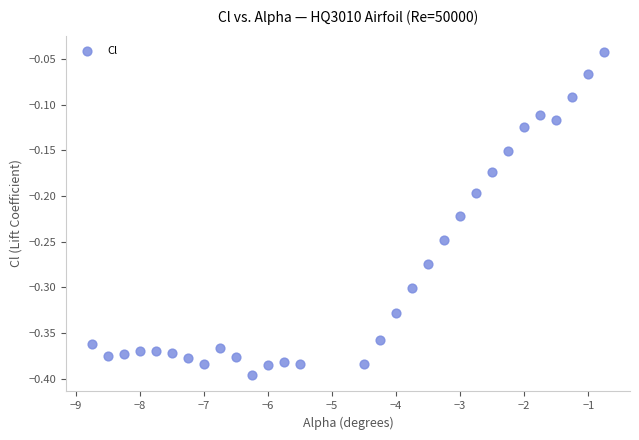

What is the range of Y values (max minus min)?

0.4